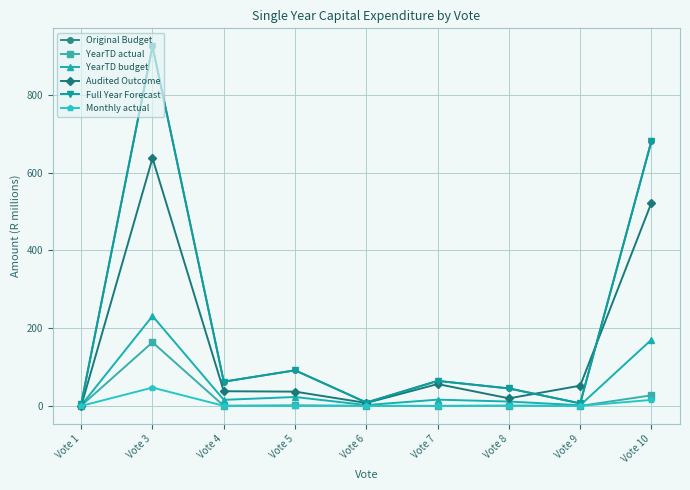

Is this an area chart (filled region under the line)?

No